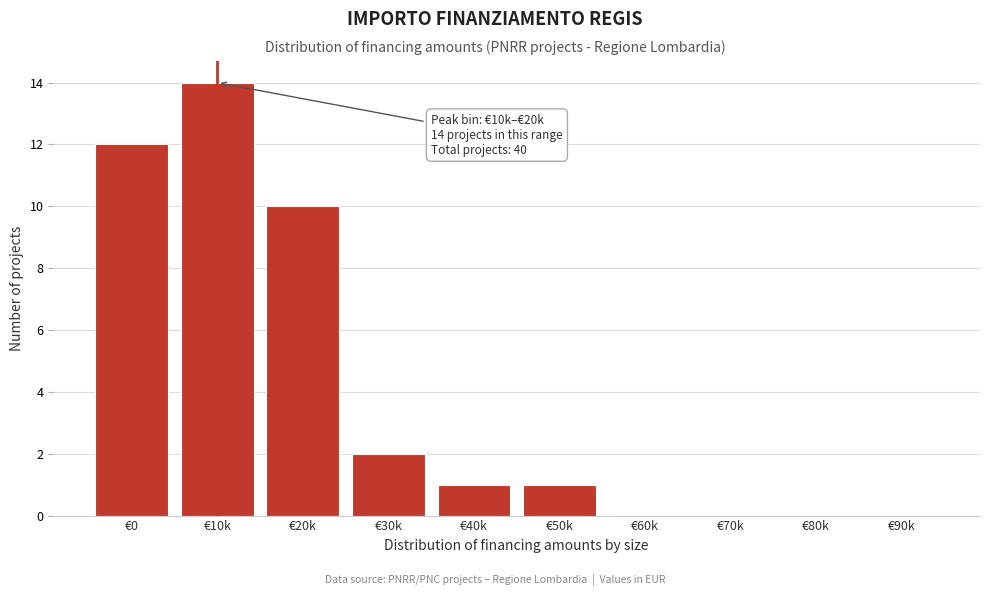

Reading left to right, what are all the values shown in this chart?

€0=12	€10k=14	€20k=10	€30k=2	€40k=1	€50k=1	€60k=0	€70k=0	€80k=0	€90k=0